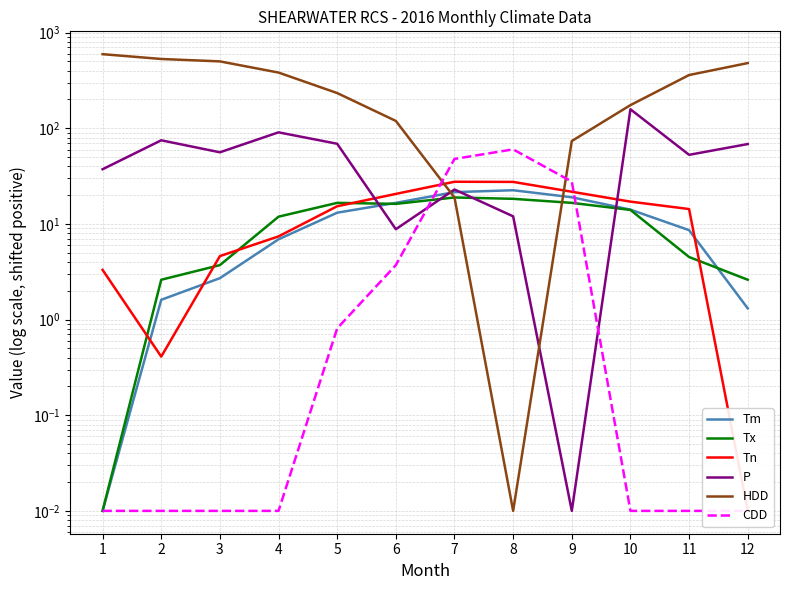

Reading right to left, transcribe all the data shown in this chart.

Tm: 1.3	8.6	14.1	19.0	22.5	21.5	16.6	13.1	6.9	2.7	1.6	0.0
Tx: 2.6	4.5	14.0	16.6	18.3	18.9	16.2	16.6	11.9	3.7	2.6	0.0
Tn: 0.0	14.3	17.1	21.7	27.5	27.6	20.6	15.3	7.4	4.6	0.4	3.3
P: 68.4	52.8	158.0	0.0	12.0	22.9	8.8	68.9	90.7	56.1	74.9	37.3
HDD: 480.6	360.4	174.7	73.6	0.0	18.9	119.4	233.6	382.5	500.6	530.5	595.6
CDD: 0.0	0.0	0.0	27.7	60.2	47.8	3.7	0.8	0.0	0.0	0.0	0.0